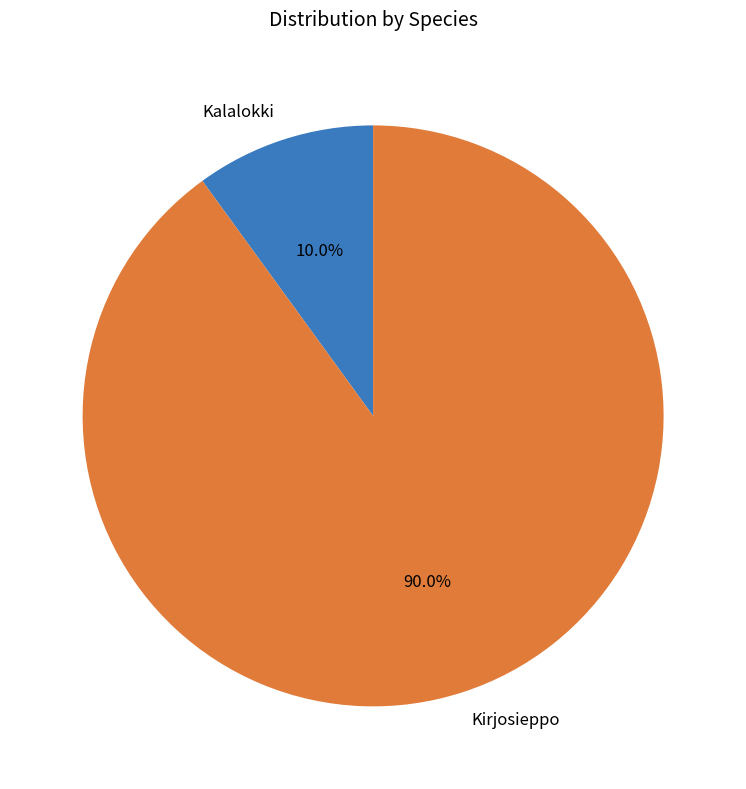

Is there any slice that represents more than half of the pie?

Yes